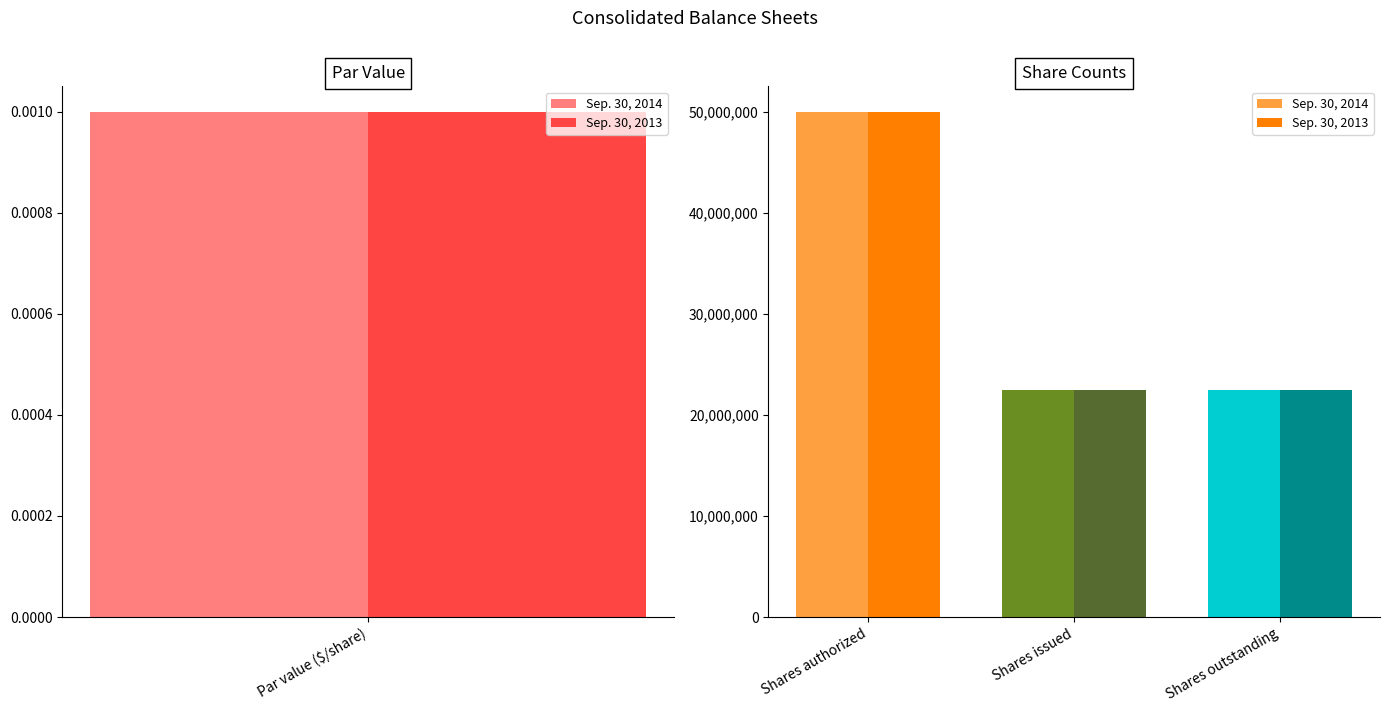

Which series has the largest total across all categories?

Sep. 30, 2014